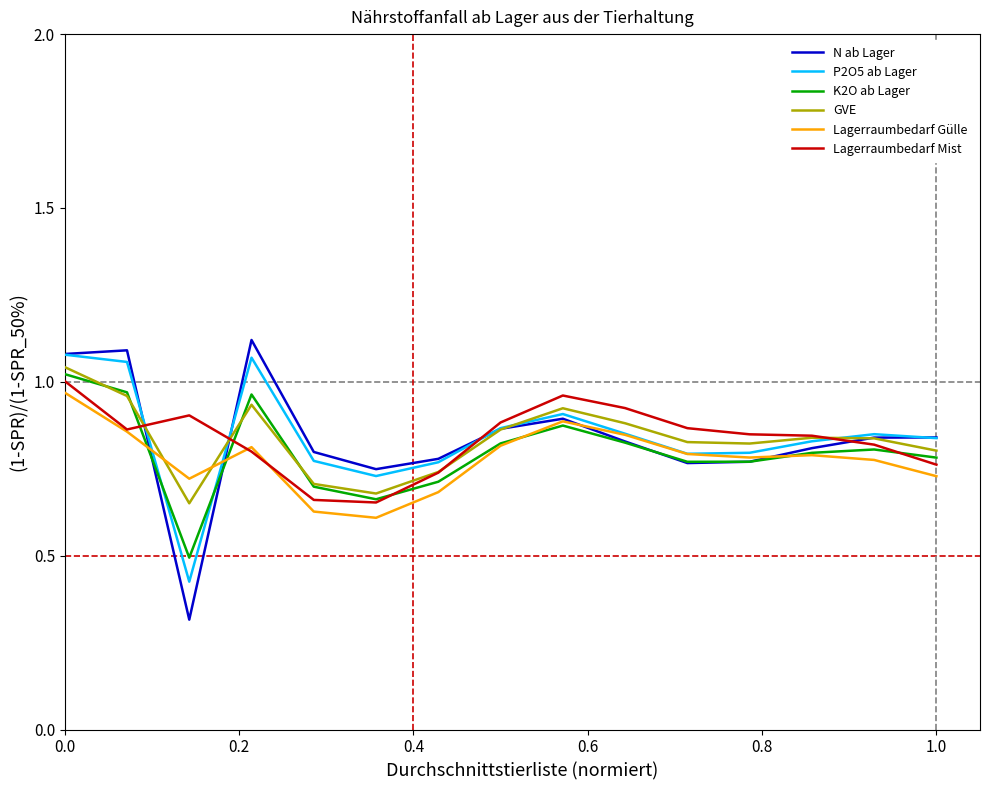

List the series in order of their peak value, highest first.

N ab Lager, P2O5 ab Lager, GVE, K2O ab Lager, Lagerraumbedarf Mist, Lagerraumbedarf Gülle